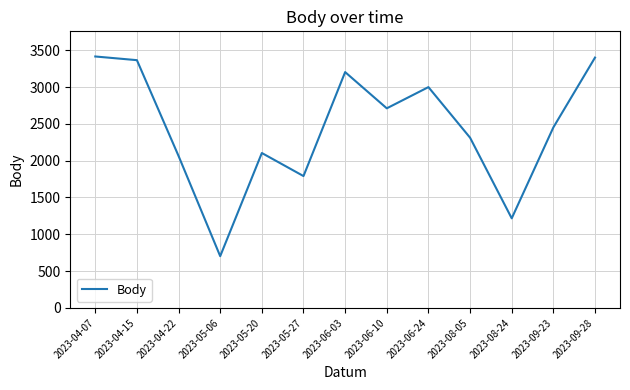

Is it true that the value at 2023-04-07 is 801?

False